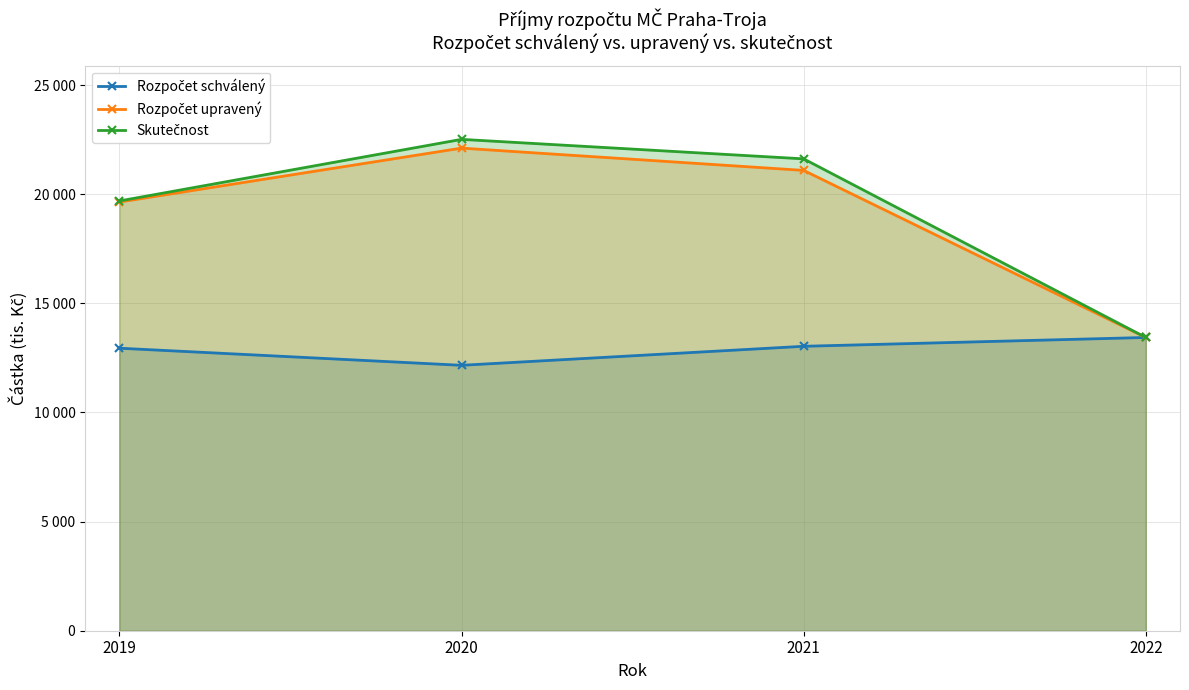

True or false: Rozpočet schválený and Skutečnost cross at least once.

False